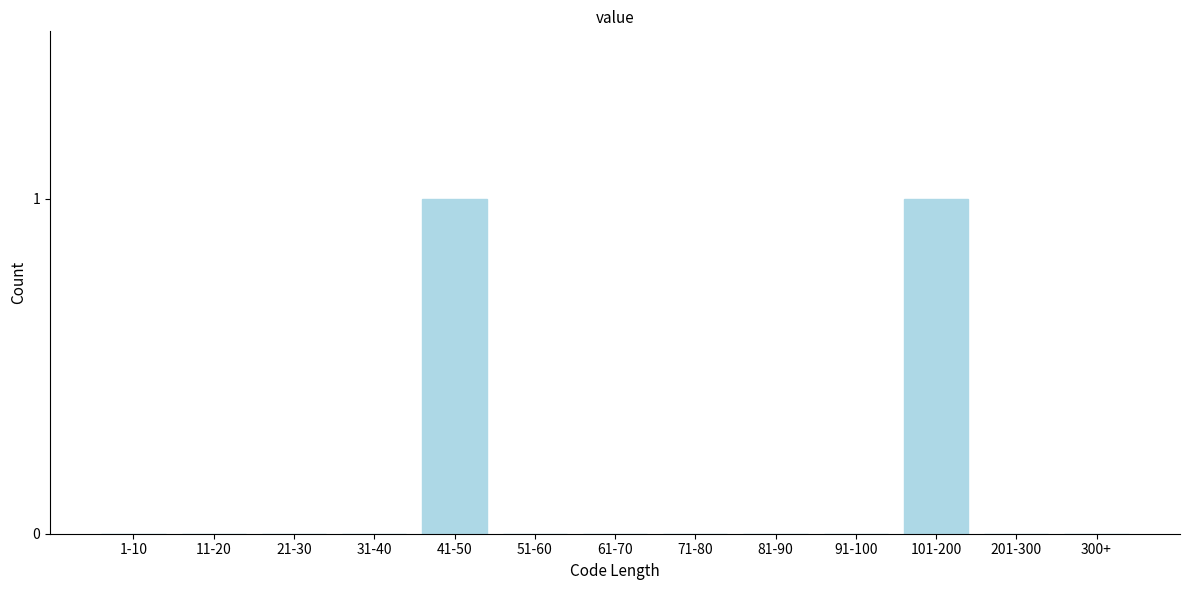

Reading left to right, transcribe all the data shown in this chart.

1-10=0	11-20=0	21-30=0	31-40=0	41-50=1	51-60=0	61-70=0	71-80=0	81-90=0	91-100=0	101-200=1	201-300=0	300+=0